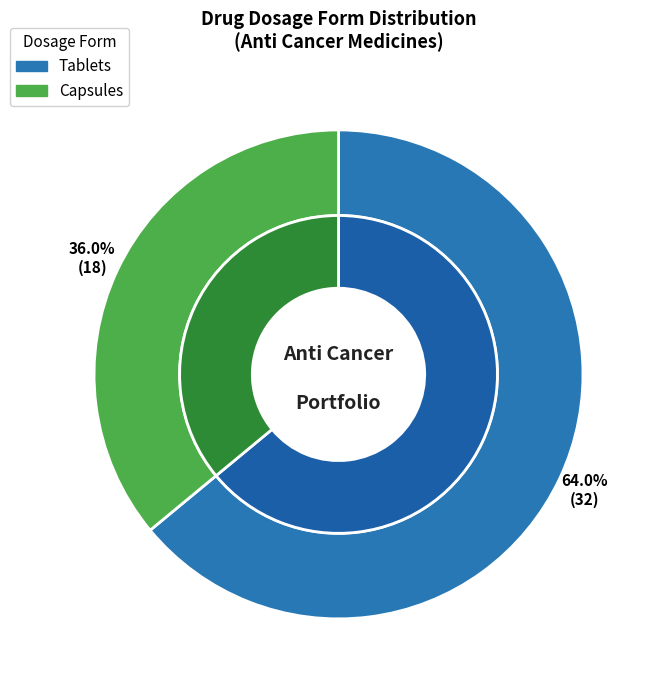

What is the total percentage of Tablets and Capsules?

100.0%